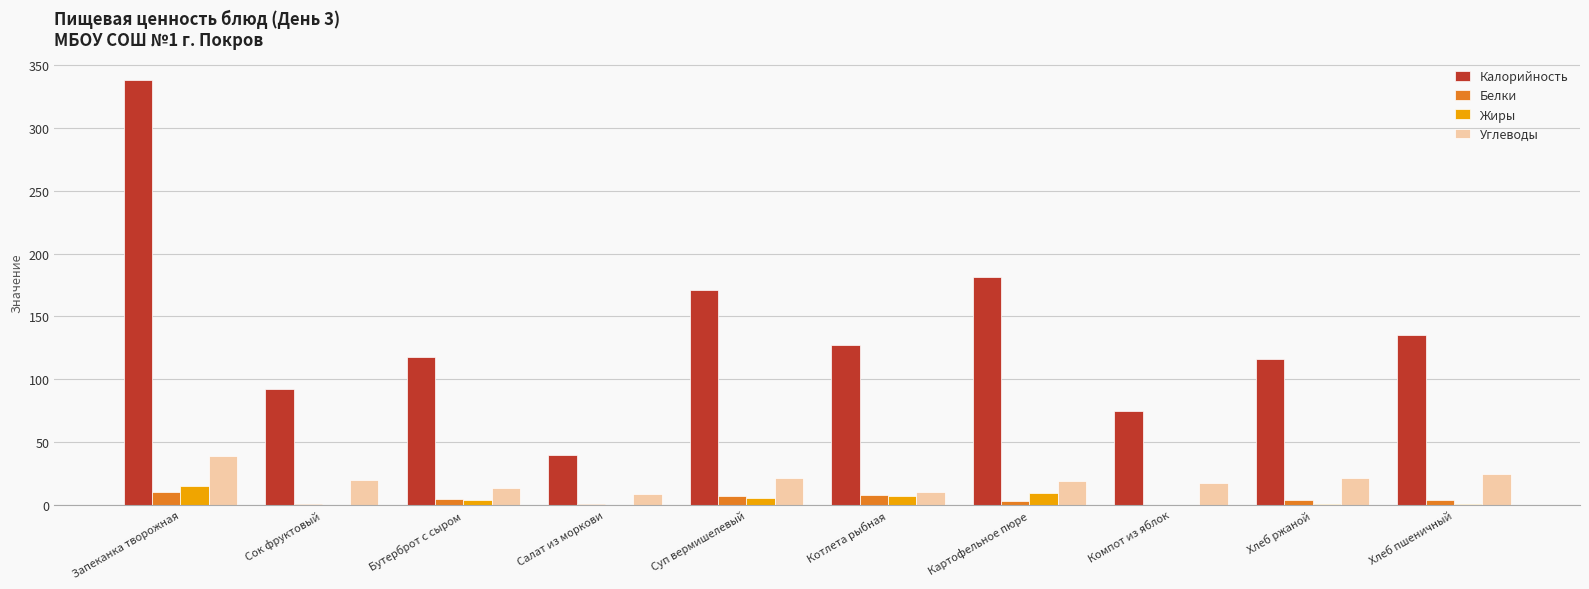

What is the approximate value of Калорийность at Салат из моркови?

39.9